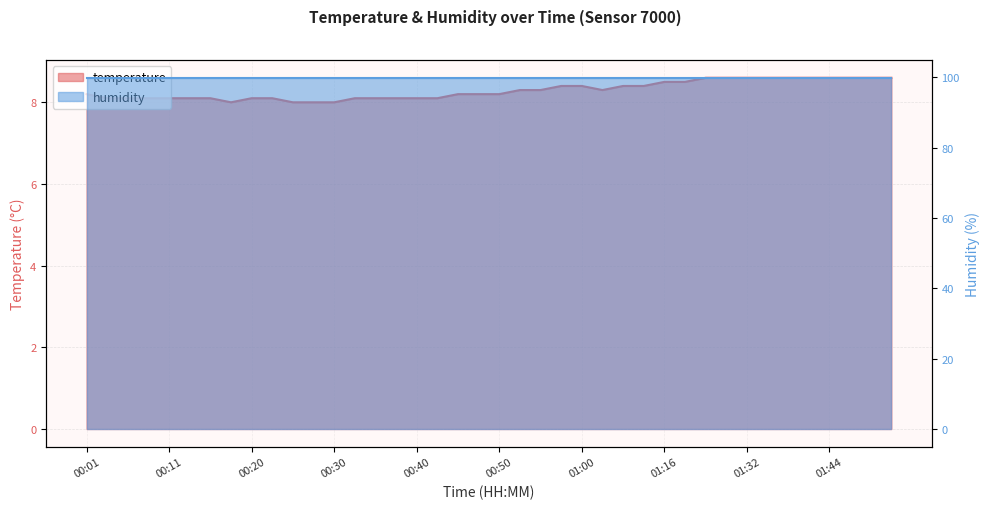

Reading left to right, extract all data points from this chart.

00:01=8.2	00:03=8.1	00:06=8.1	00:08=8.1	00:11=8.1	00:13=8.1	00:16=8.1	00:18=8.0	00:20=8.1	00:23=8.1	00:25=8.0	00:28=8.0	00:30=8.0	00:33=8.1	00:35=8.1	00:38=8.1	00:40=8.1	00:42=8.1	00:45=8.2	00:47=8.2	00:50=8.2	00:52=8.3	00:55=8.3	00:57=8.4	01:00=8.4	01:02=8.3	01:04=8.4	01:10=8.4	01:16=8.5	01:18=8.5	01:27=8.6	01:29=8.6	01:32=8.6	01:34=8.6	01:37=8.6	01:39=8.6	01:44=8.6	01:47=8.6	01:50=8.6	01:52=8.6